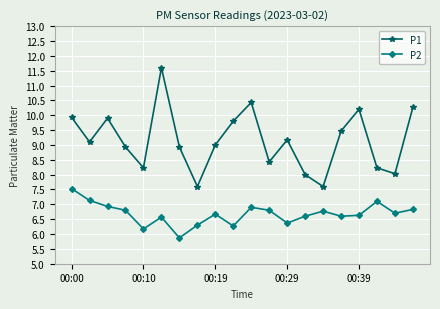

Rank the series by their maximum value, from lowest to highest.

P2, P1